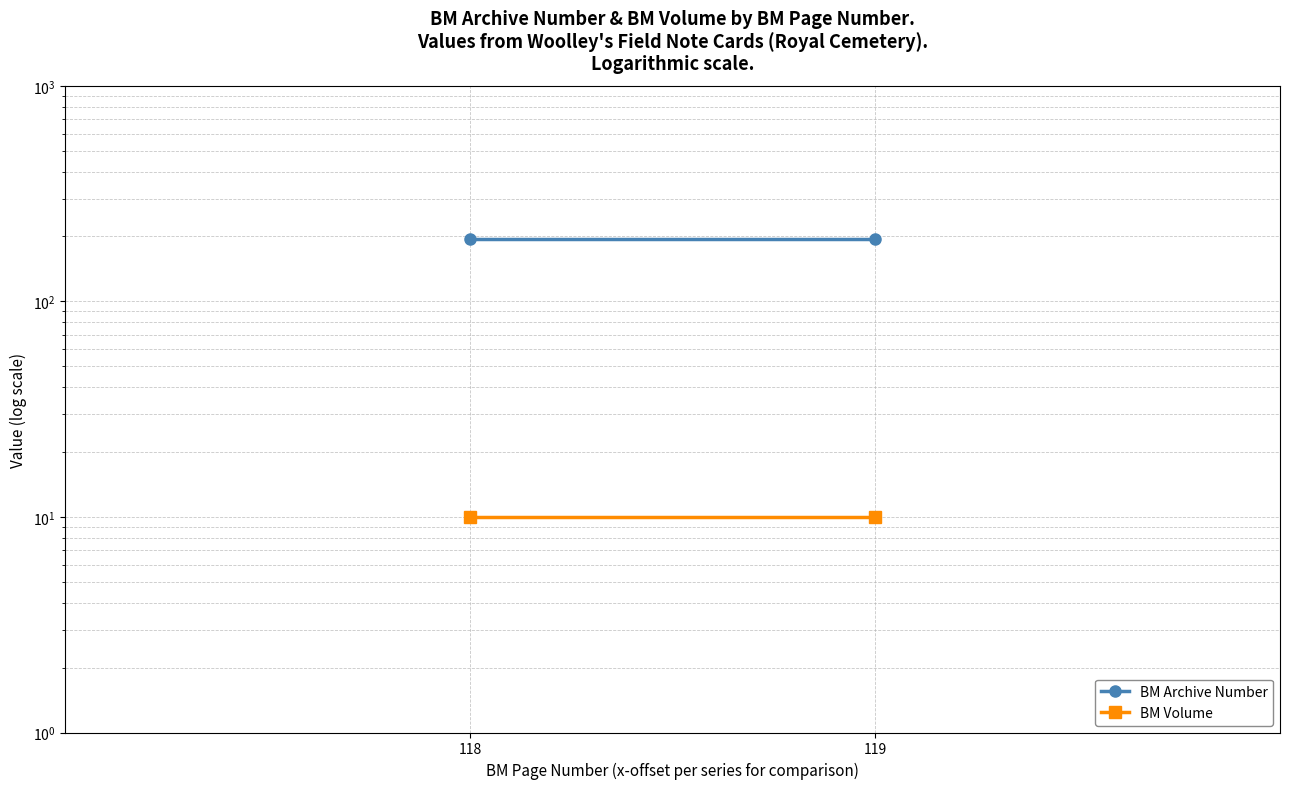

Reading left to right, list all the values displayed in this chart.

BM Archive Number: 118=194	119=194
BM Volume: 118=10	119=10